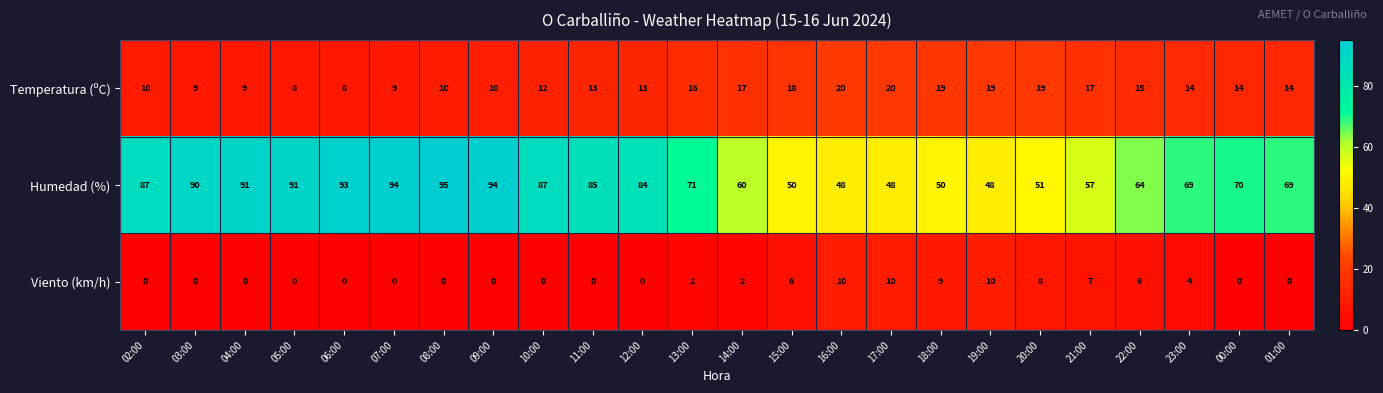

At 14:00, list the series in order from largest to smallest.

Humedad (%), Temperatura (ºC), Viento (km/h)